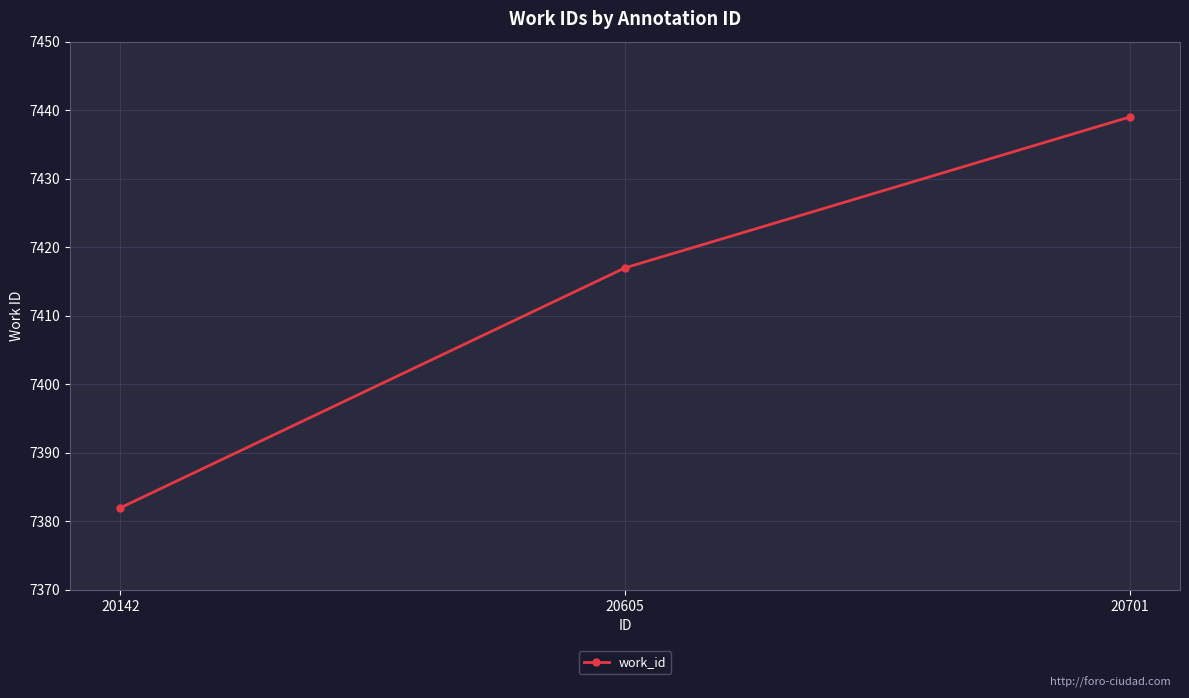

How many categories are shown in the chart?

3